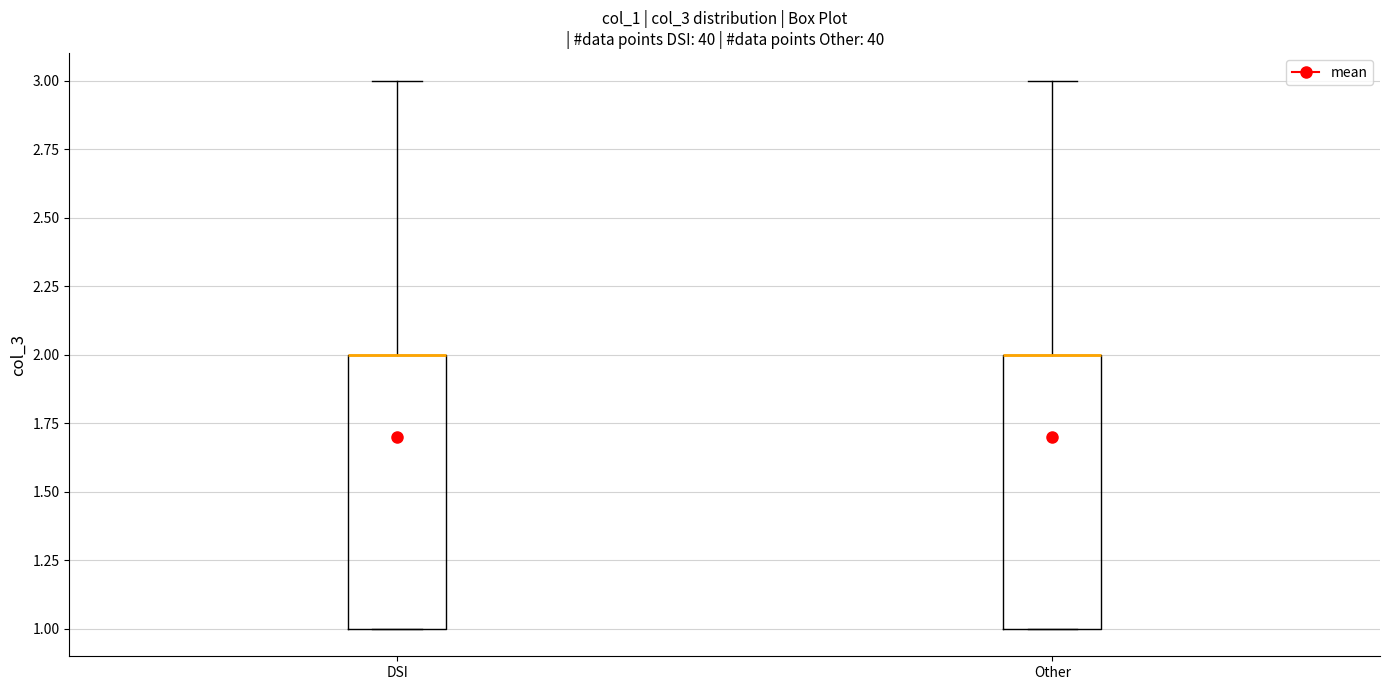

Where is the upper edge of the box for Other on the y-axis? The values are not printed on the chart, so give them approximately, as read against the axis.

2